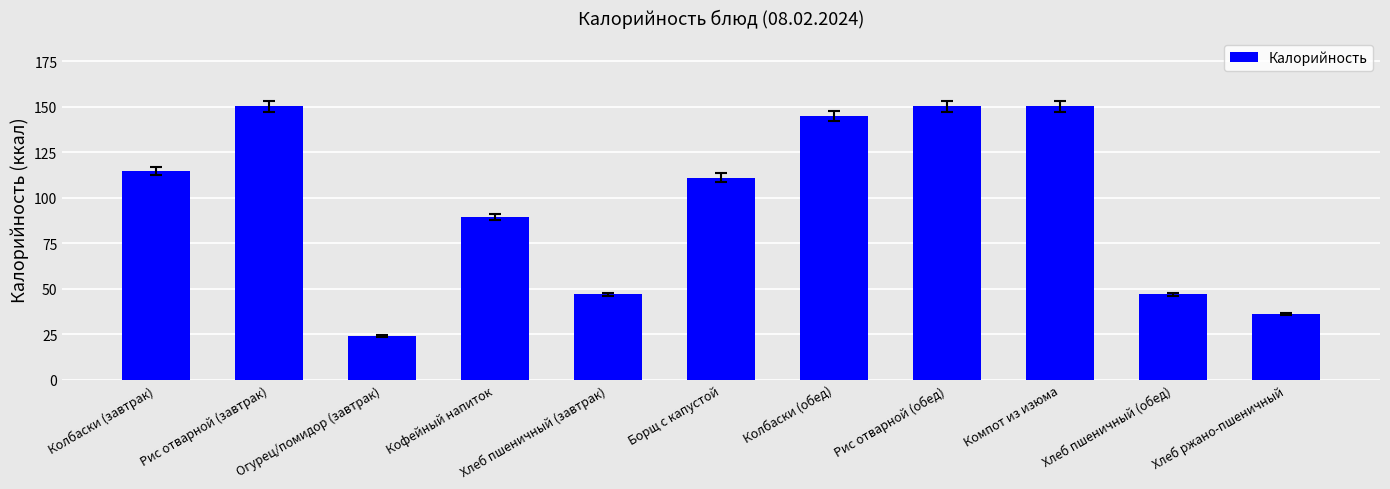

What is the average value?

96.8